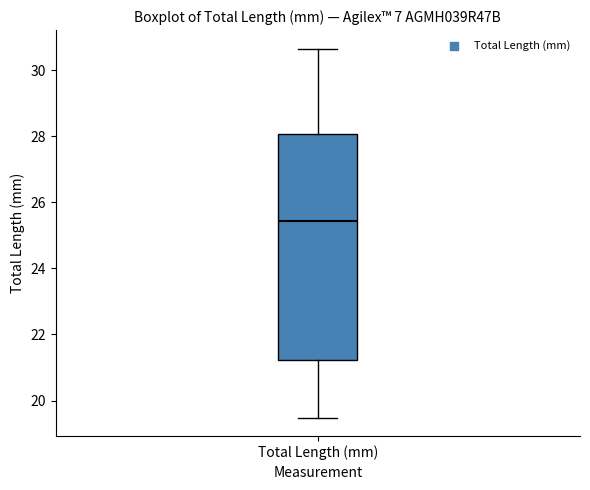

Transcribe this box plot: give where the median line is, the range the box spans, and where the two whiskers end, as read against the y-axis. The values are not printed on the chart, so give them approximately, as read against the axis.

median 25.4, box 21.2 to 28.0, whiskers 19.4 to 30.6